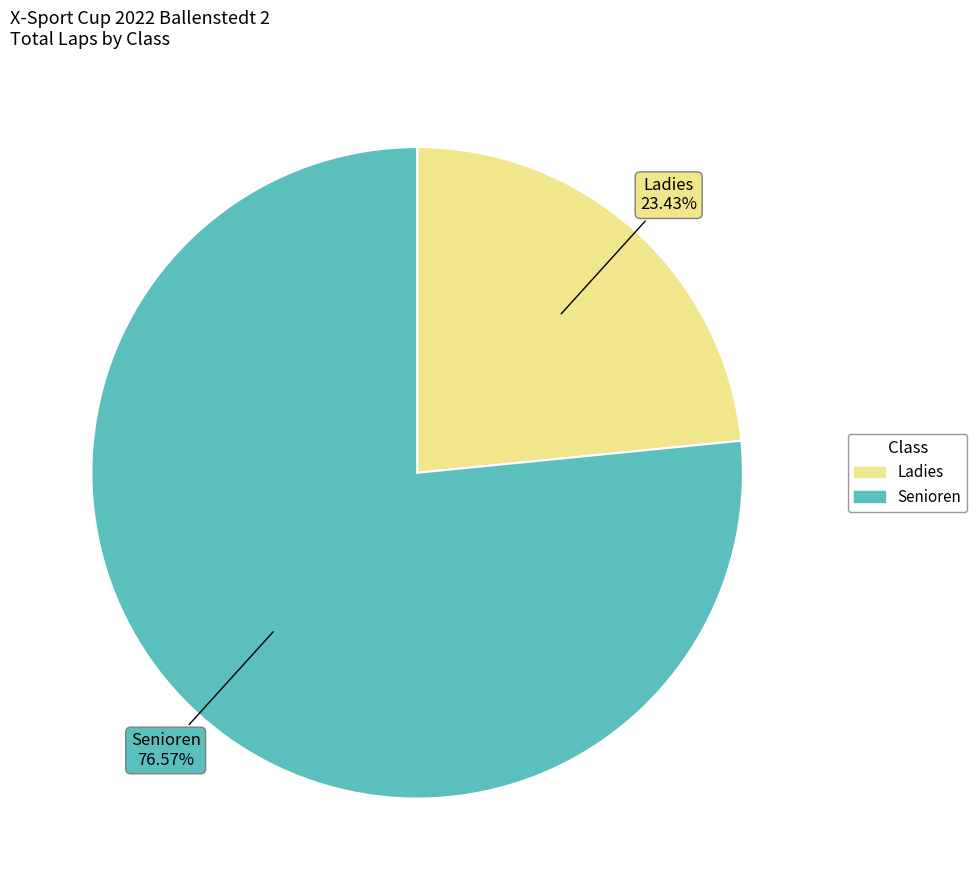

Is there a majority slice in this chart?

Yes